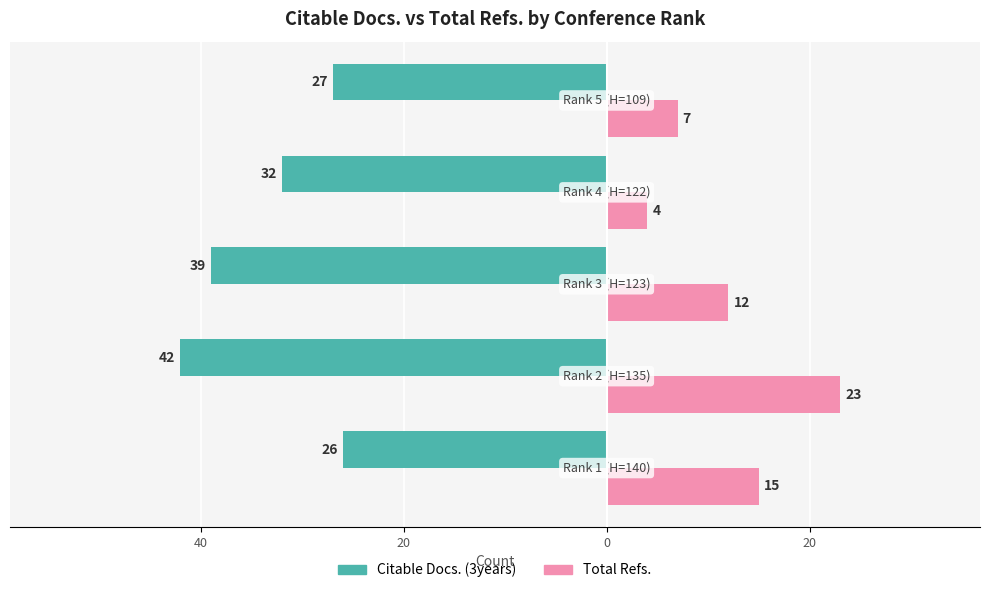

What are all the series names shown in the legend?

Citable Docs. (3years), Total Refs.